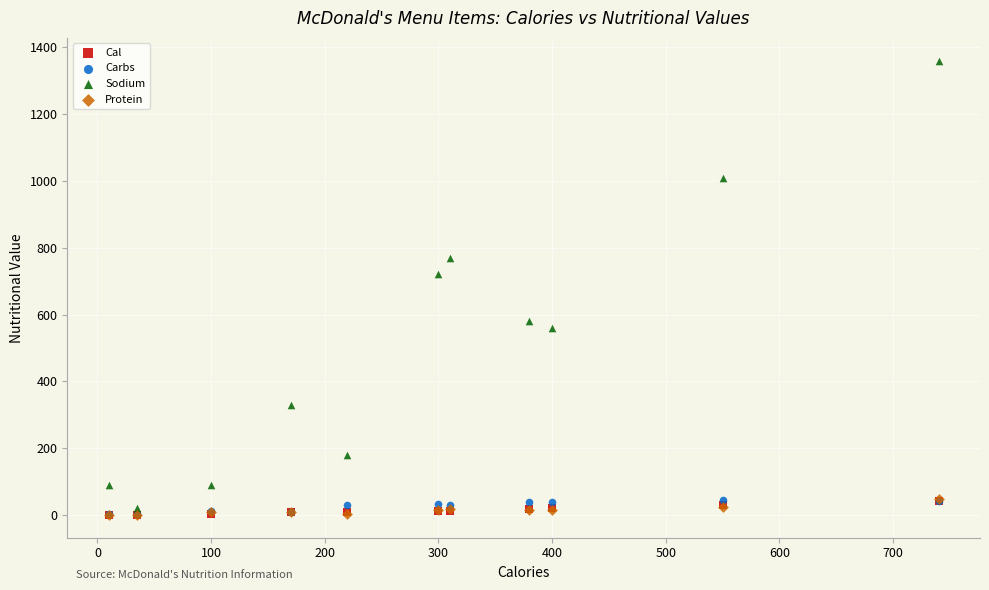

What are all the series names shown in the legend?

Cal, Carbs, Sodium, Protein